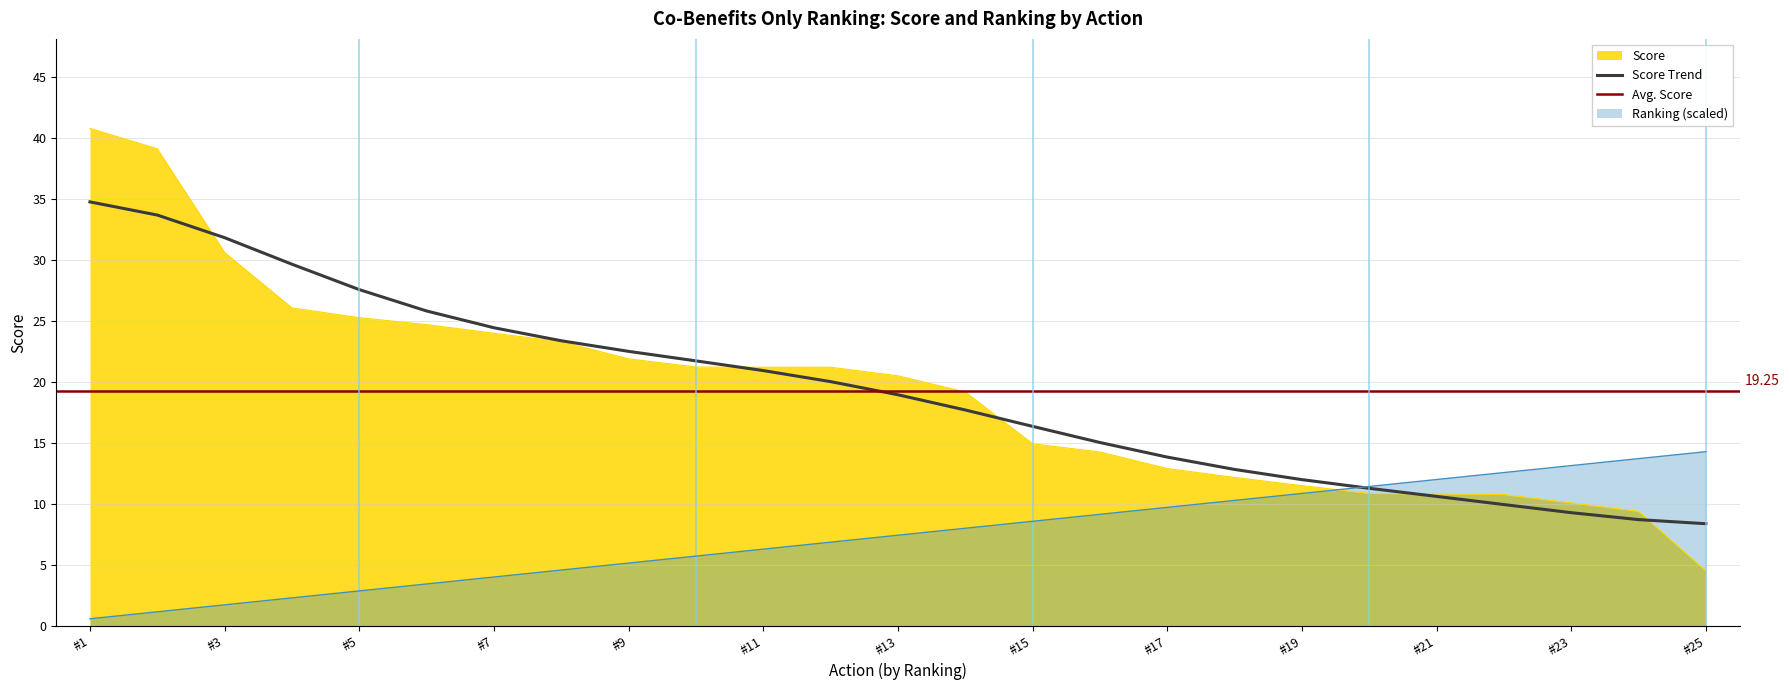

True or false: Score and Ranking intersect in this chart.

True